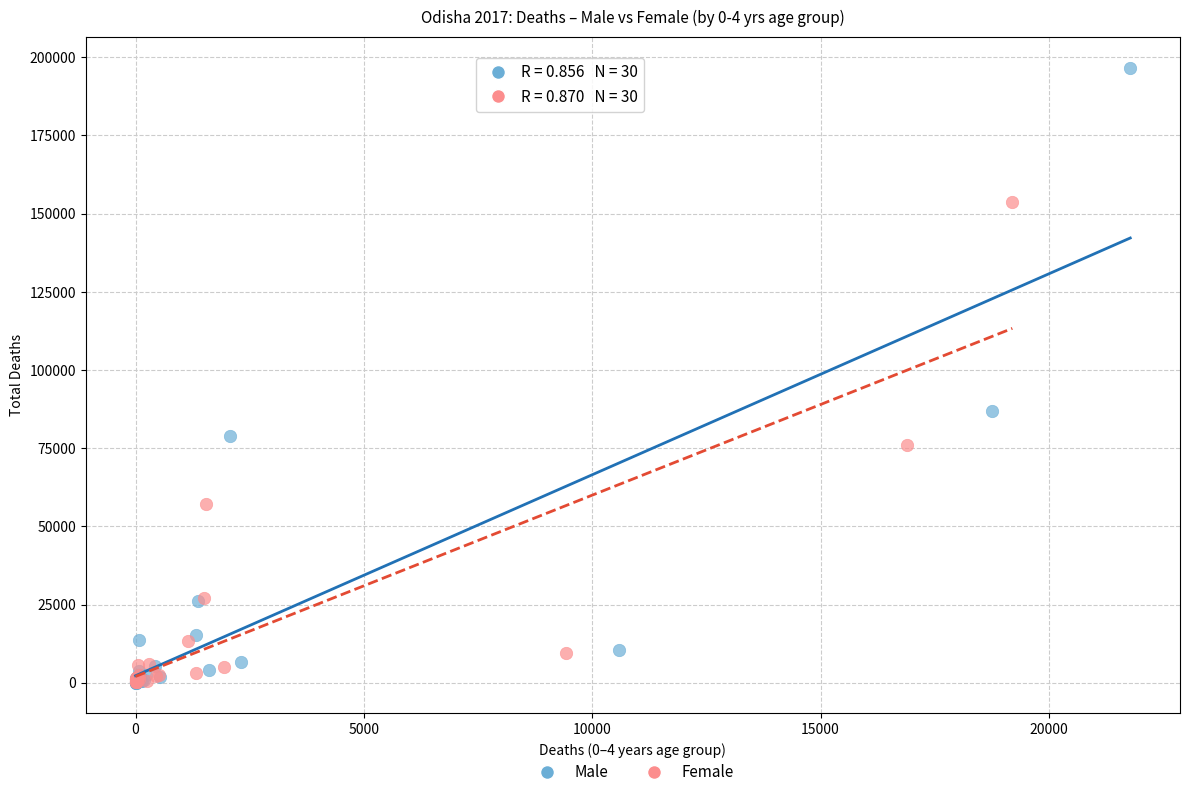

Which series contains the highest Y value?

Male